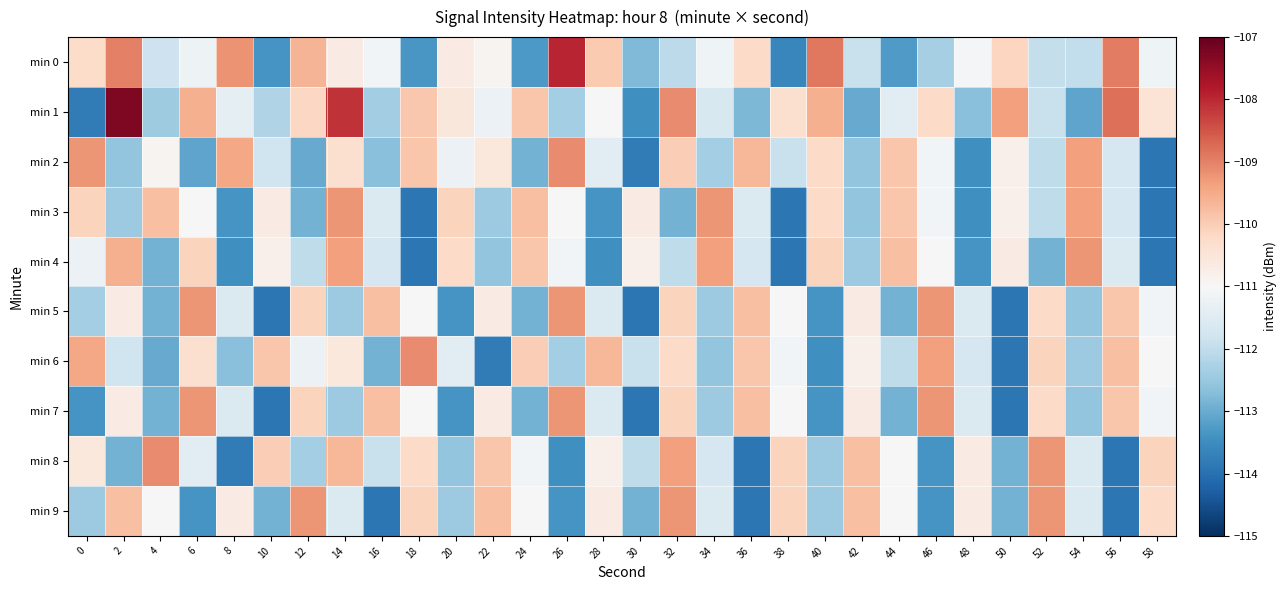

Which series has the largest range (max minus min)?

min 1